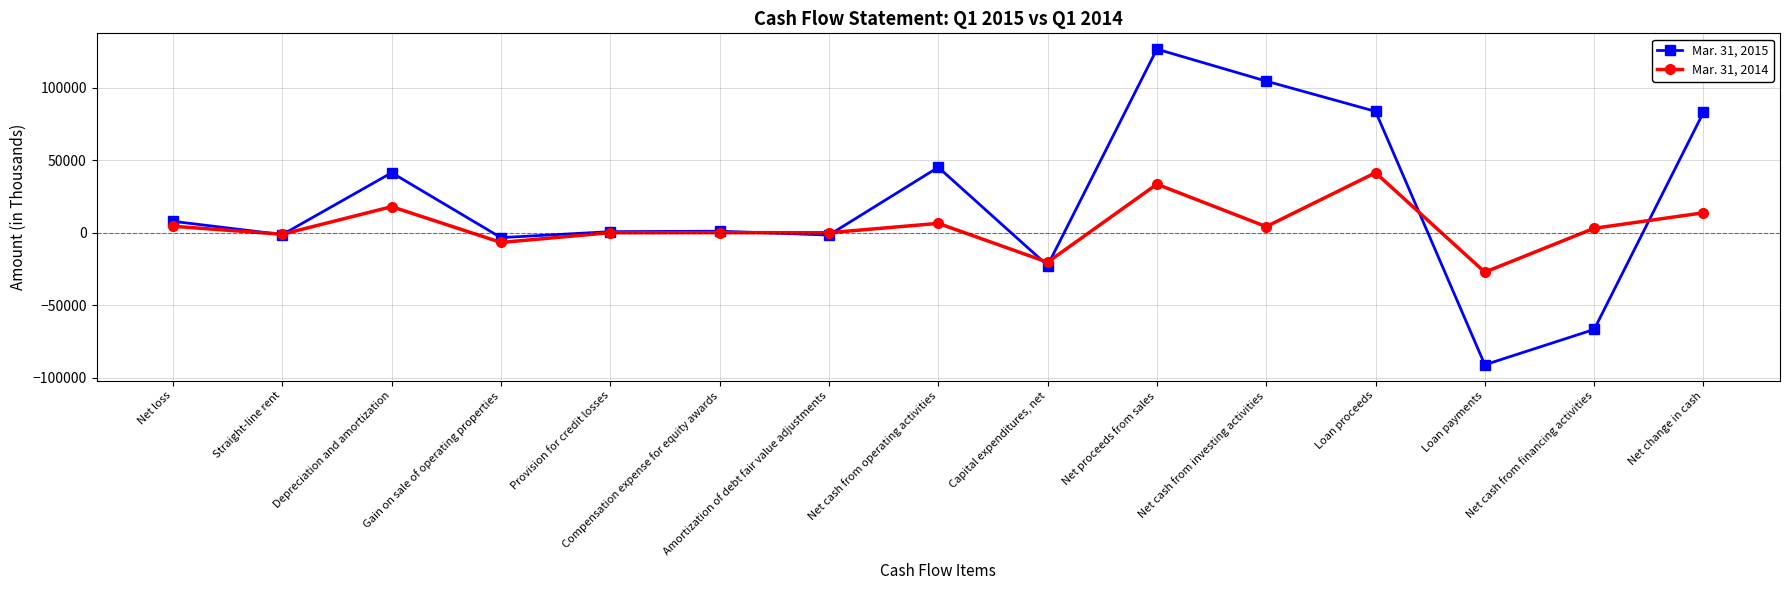

Where is the first local maximum for Mar. 31, 2015?

Depreciation and amortization